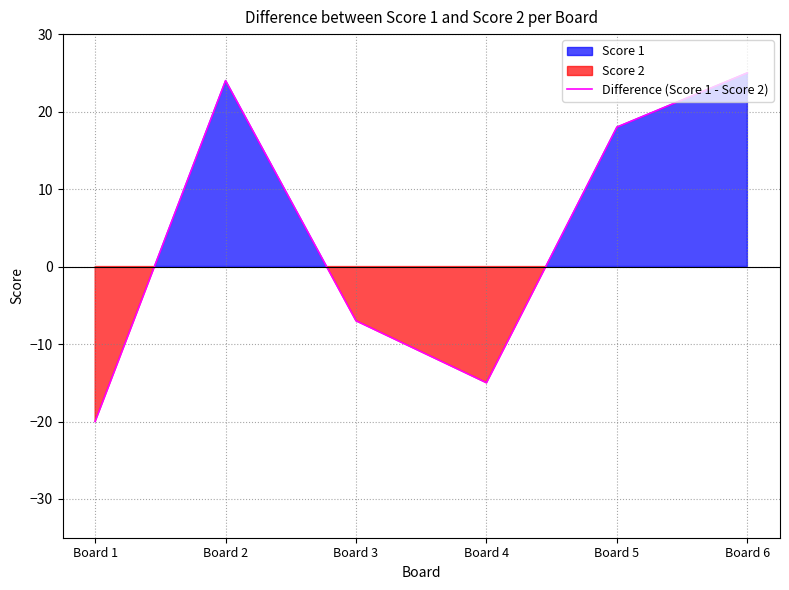

How many values exceed 18?

2